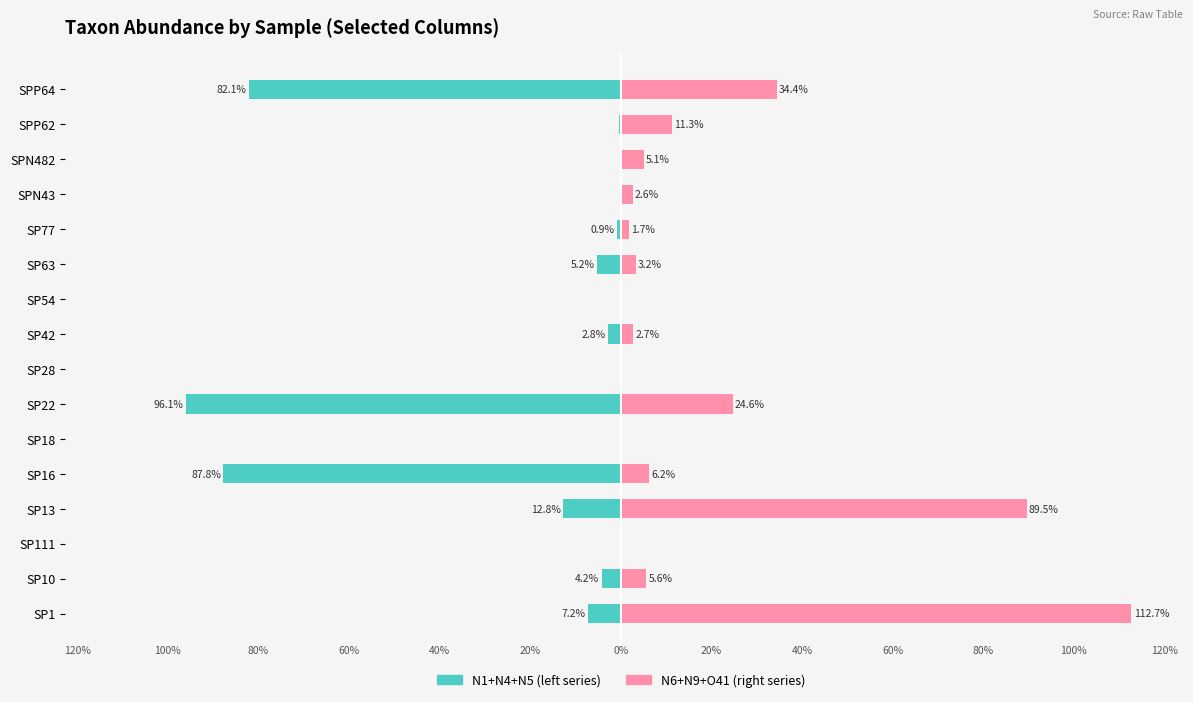

Does the chart contain any negative values?

Yes